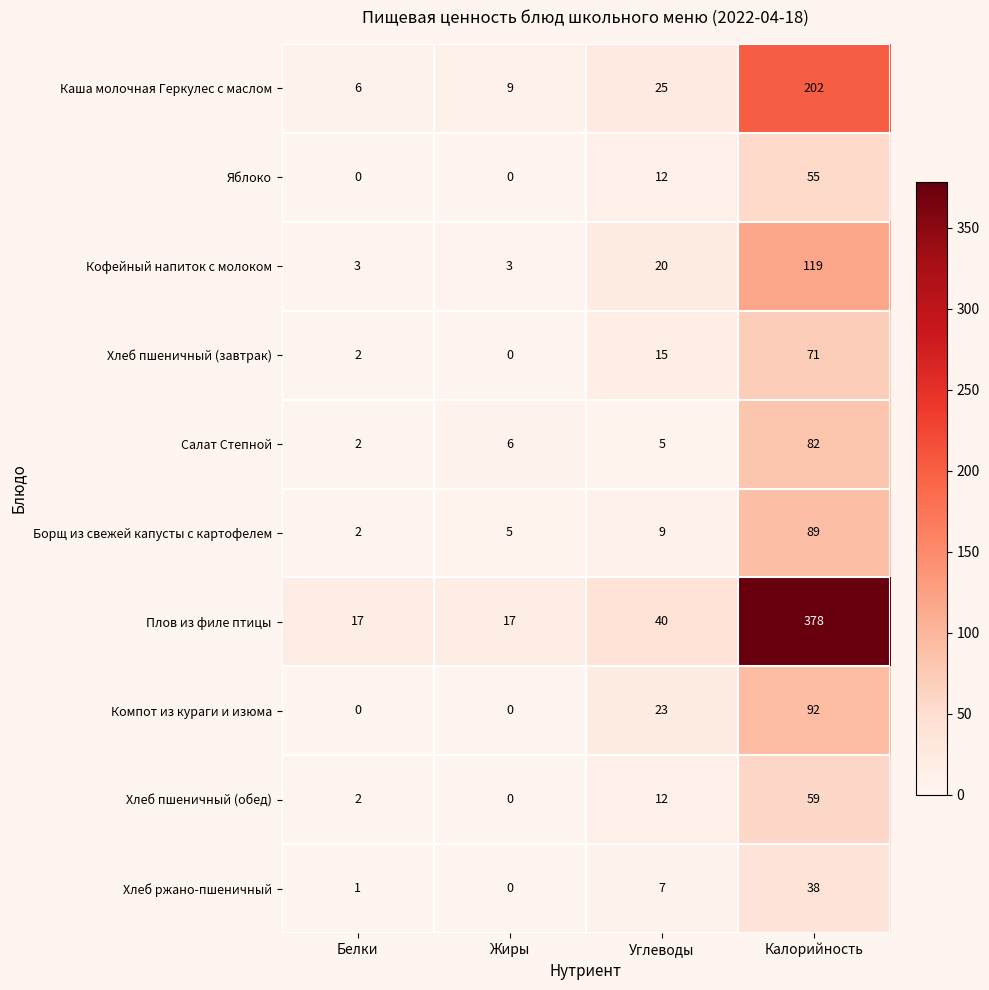

Which series has the largest total across all categories?

Плов из филе птицы